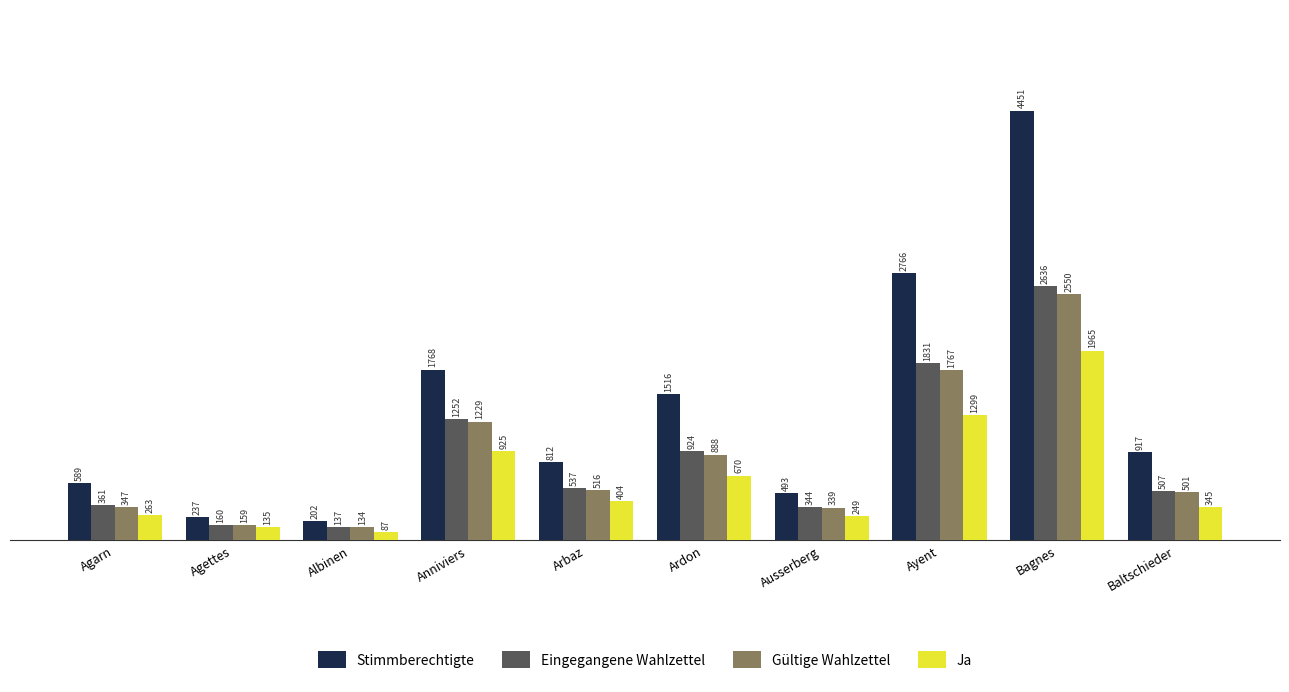

What is the greatest value displayed?

4451